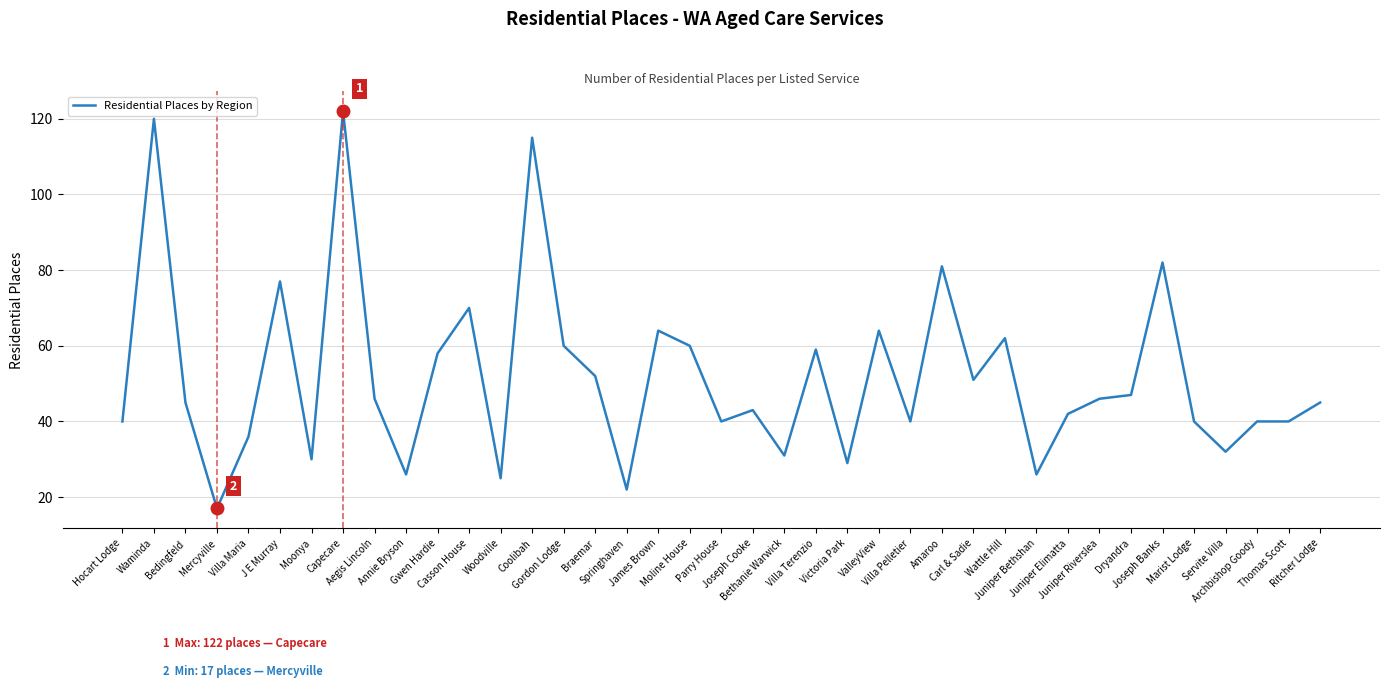

Between Moline House and Waminda, which is larger?

Waminda